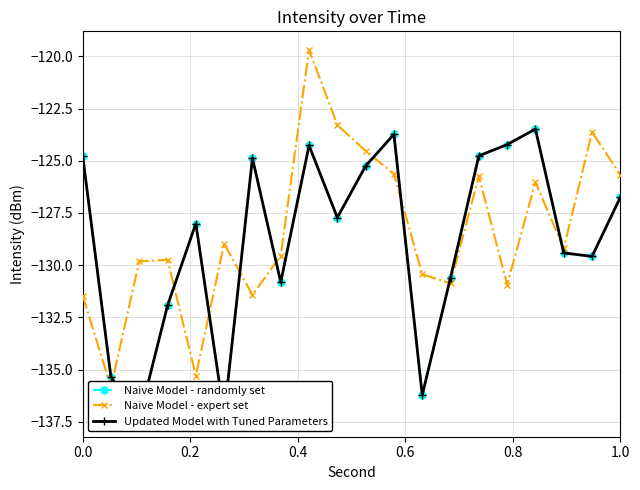

Which has a higher value, 0.6 or 0.8?

0.8